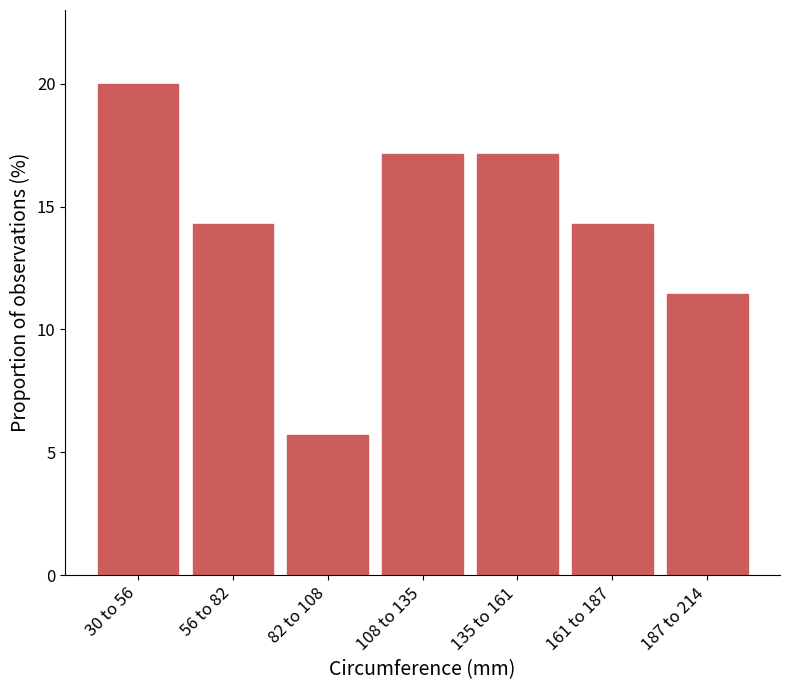

Reading right to left, extract all data points from this chart.

11.4	14.3	17.1	17.1	5.7	14.3	20.0